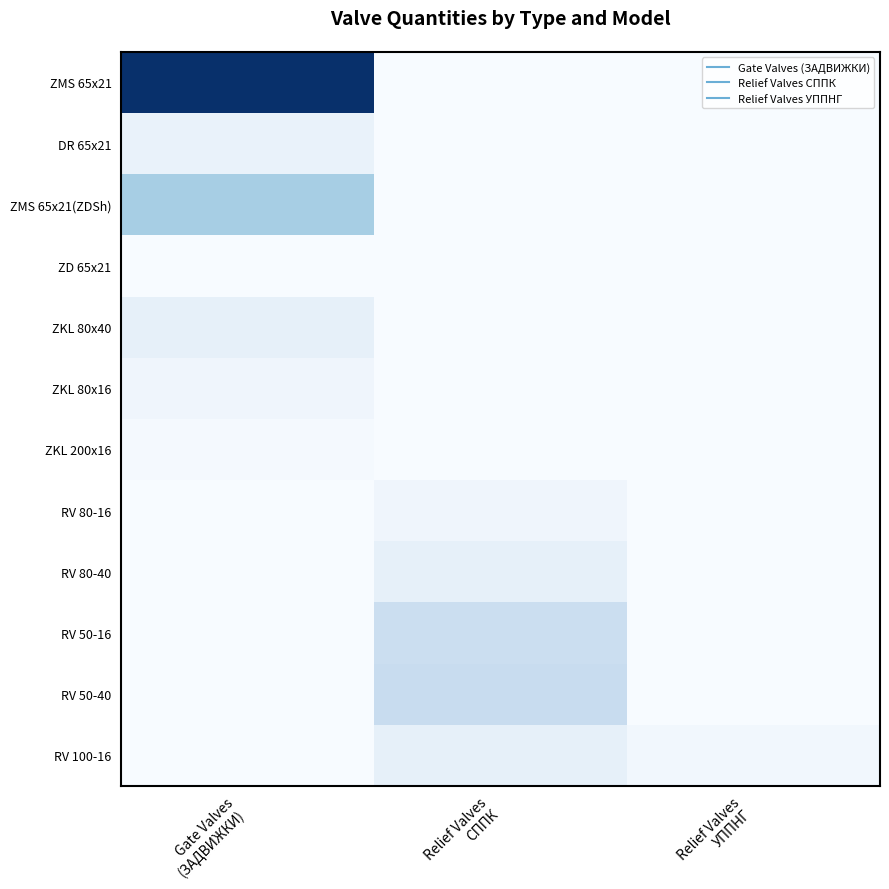

Reading left to right, extract all data points from this chart.

ZMS 65x21: Gate Valves
(ЗАДВИЖКИ)=72	Relief Valves
СППК=0	Relief Valves
УППНГ=0
DR 65x21: Gate Valves
(ЗАДВИЖКИ)=5	Relief Valves
СППК=0	Relief Valves
УППНГ=0
ZMS 65x21(ZDSh): Gate Valves
(ЗАДВИЖКИ)=25	Relief Valves
СППК=0	Relief Valves
УППНГ=0
ZD 65x21: Gate Valves
(ЗАДВИЖКИ)=0	Relief Valves
СППК=0	Relief Valves
УППНГ=0
ZKL 80x40: Gate Valves
(ЗАДВИЖКИ)=6	Relief Valves
СППК=0	Relief Valves
УППНГ=0
ZKL 80x16: Gate Valves
(ЗАДВИЖКИ)=3	Relief Valves
СППК=0	Relief Valves
УППНГ=0
ZKL 200x16: Gate Valves
(ЗАДВИЖКИ)=1	Relief Valves
СППК=0	Relief Valves
УППНГ=0
RV 80-16: Gate Valves
(ЗАДВИЖКИ)=0	Relief Valves
СППК=3	Relief Valves
УППНГ=0
RV 80-40: Gate Valves
(ЗАДВИЖКИ)=0	Relief Valves
СППК=6	Relief Valves
УППНГ=0
RV 50-16: Gate Valves
(ЗАДВИЖКИ)=0	Relief Valves
СППК=16	Relief Valves
УППНГ=0
RV 50-40: Gate Valves
(ЗАДВИЖКИ)=0	Relief Valves
СППК=17	Relief Valves
УППНГ=0
RV 100-16: Gate Valves
(ЗАДВИЖКИ)=0	Relief Valves
СППК=6	Relief Valves
УППНГ=2